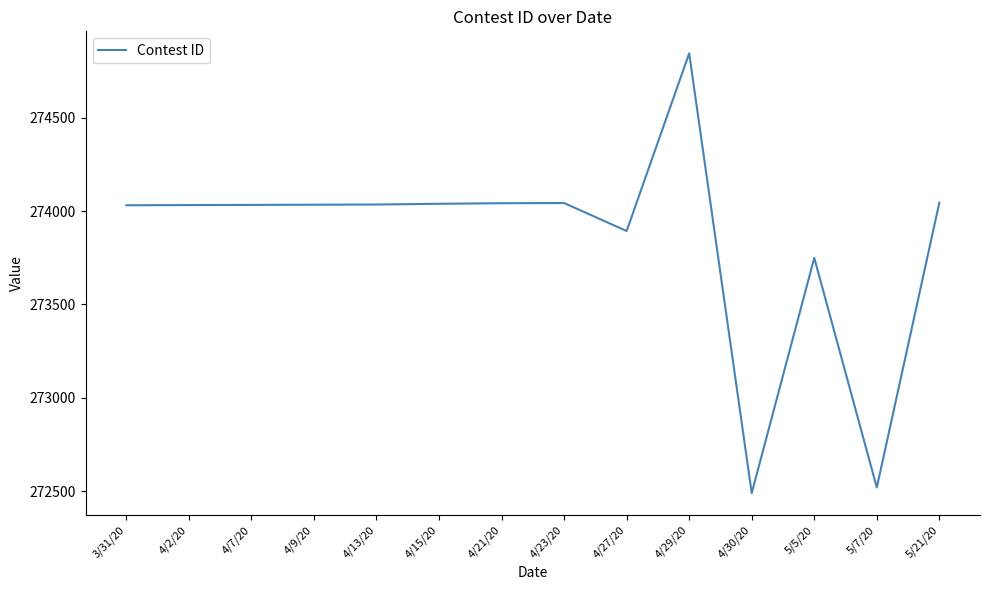

Between 4/27/20 and 5/7/20, which is larger?

4/27/20